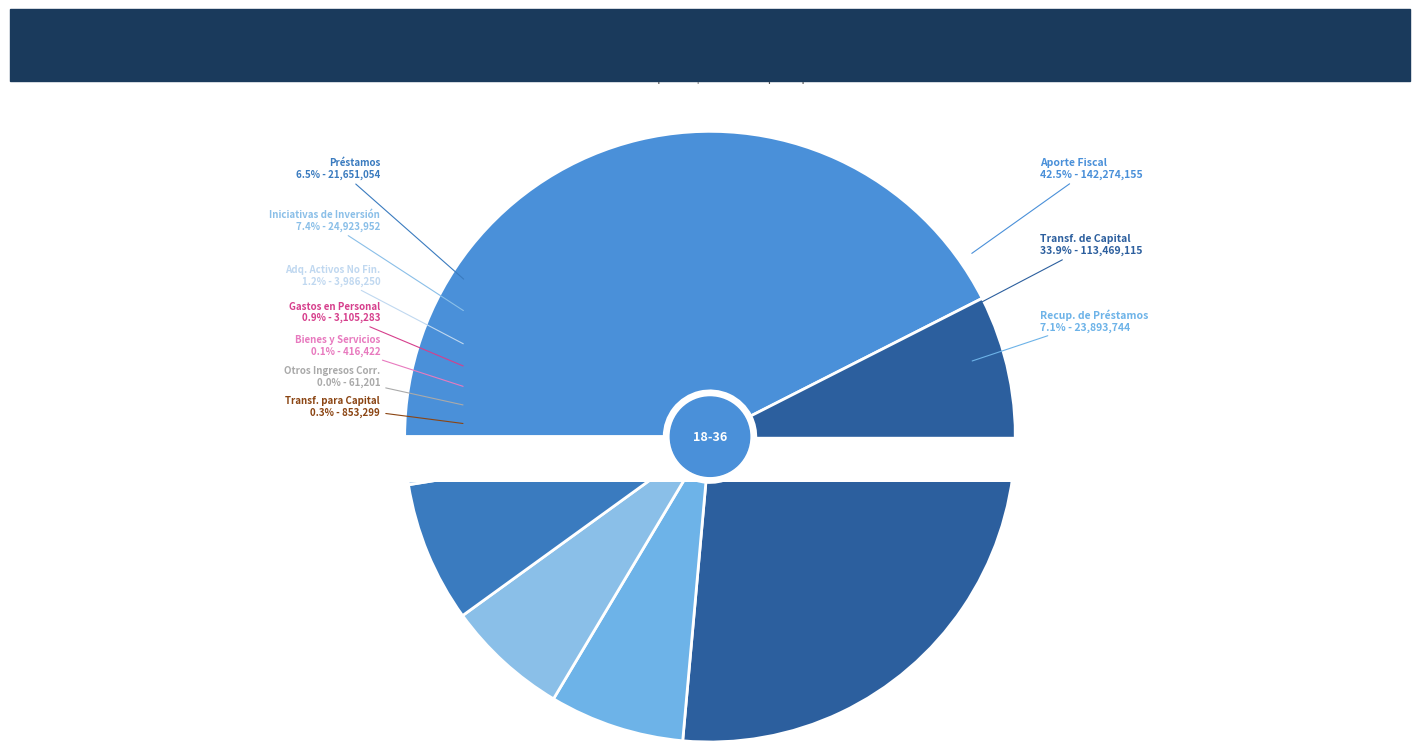

To the nearest percent, what percentage of the pie is RECUPERACIÓN DE PRÉSTAMOS?

7%